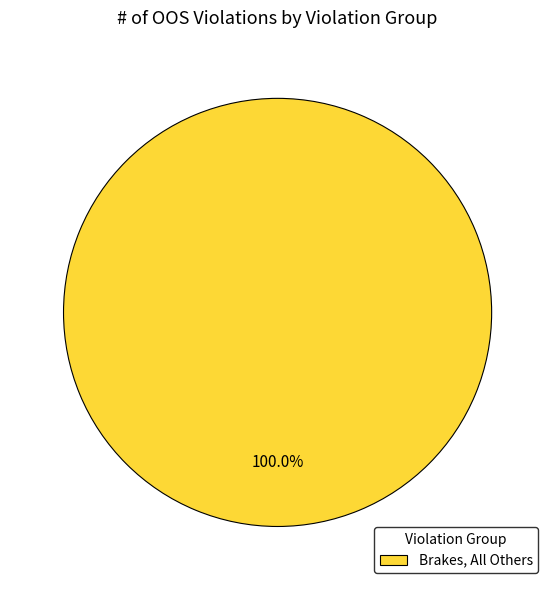

To the nearest percent, what portion does Brakes, All Others represent?

100%